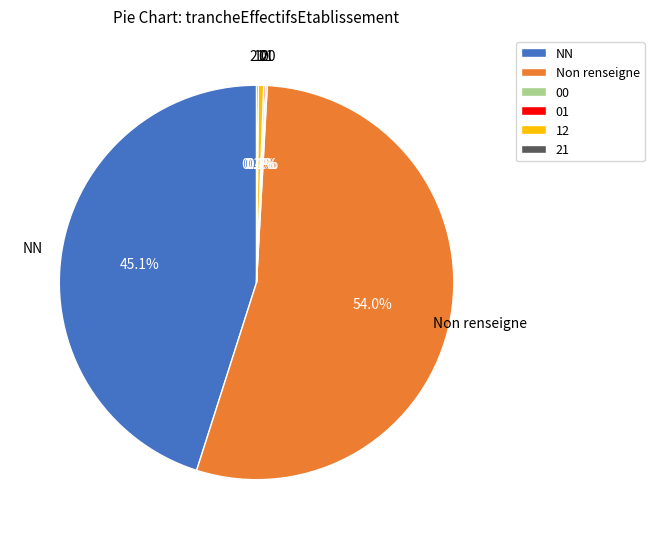

Which category has the biggest portion of the pie?

Non renseigne